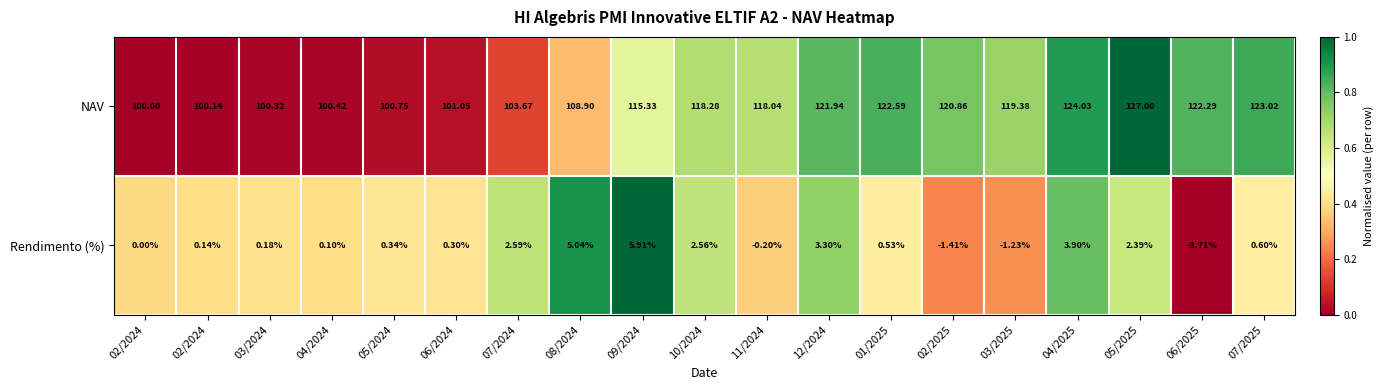

How many distinct data groups are displayed?

2